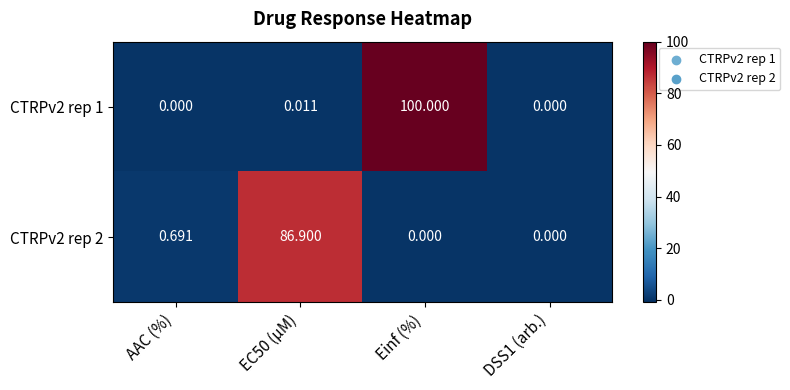

At which category is the sum across all series the highest?

Einf (%)